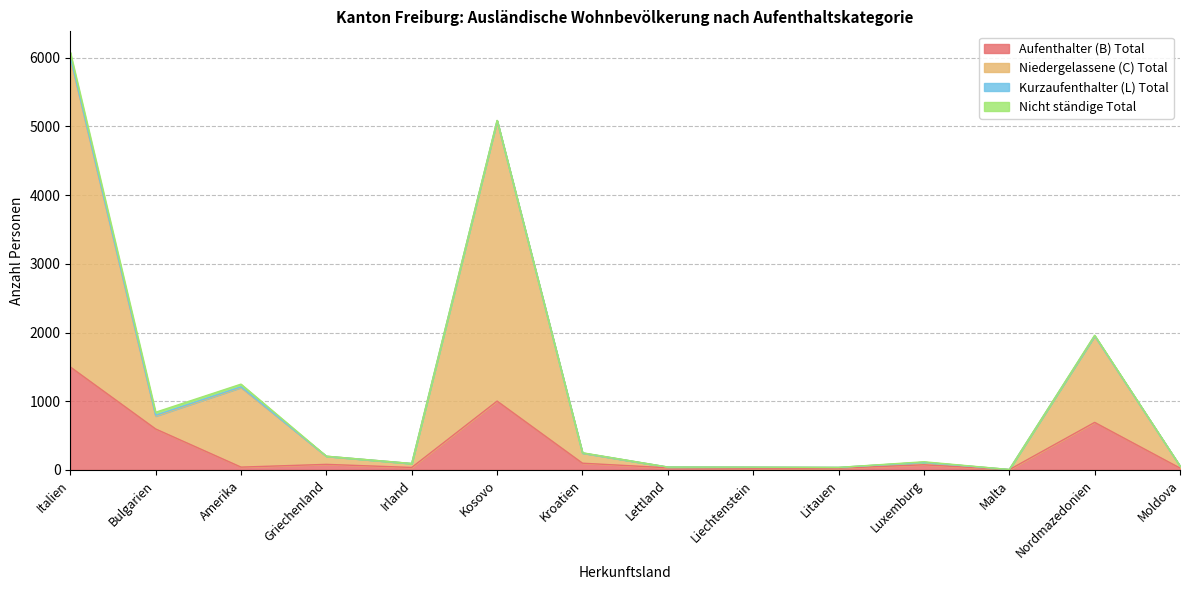

What is the lowest value of the Niedergelassene (C) Total series?

6